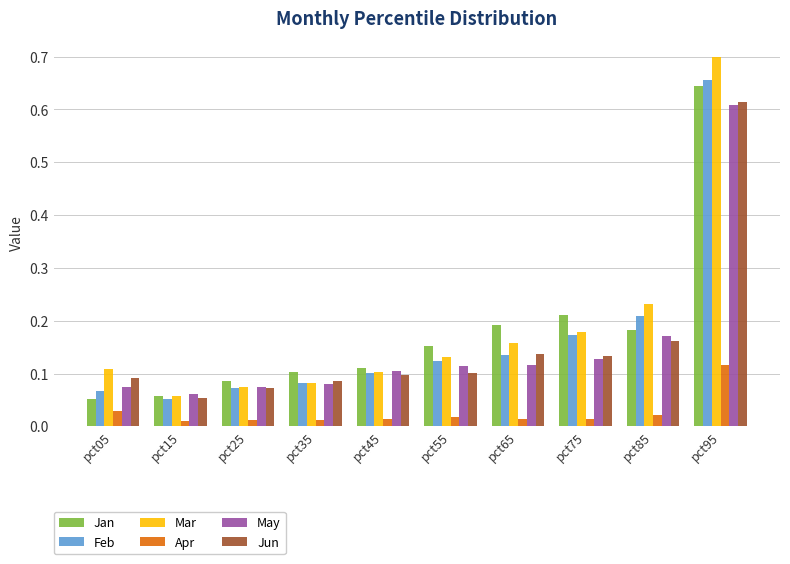

Which series has the largest range (max minus min)?

Mar